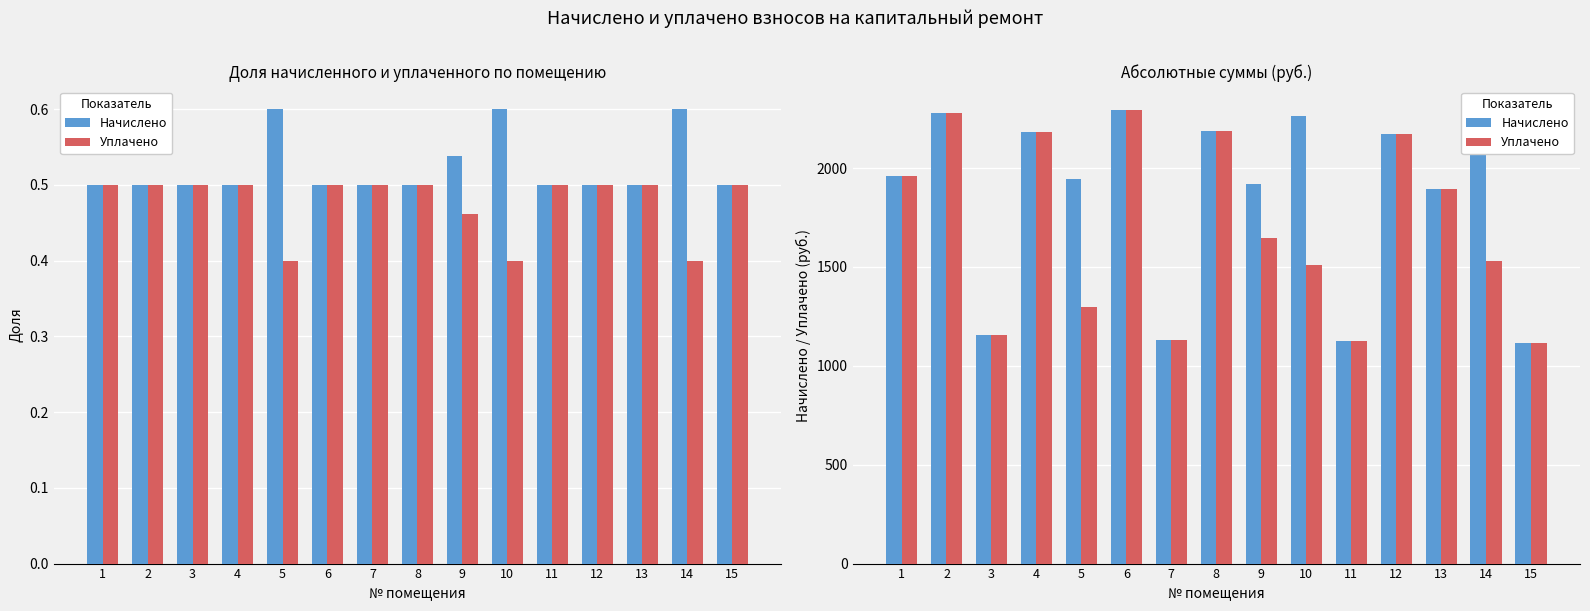

What is the smallest value displayed?

1117.2